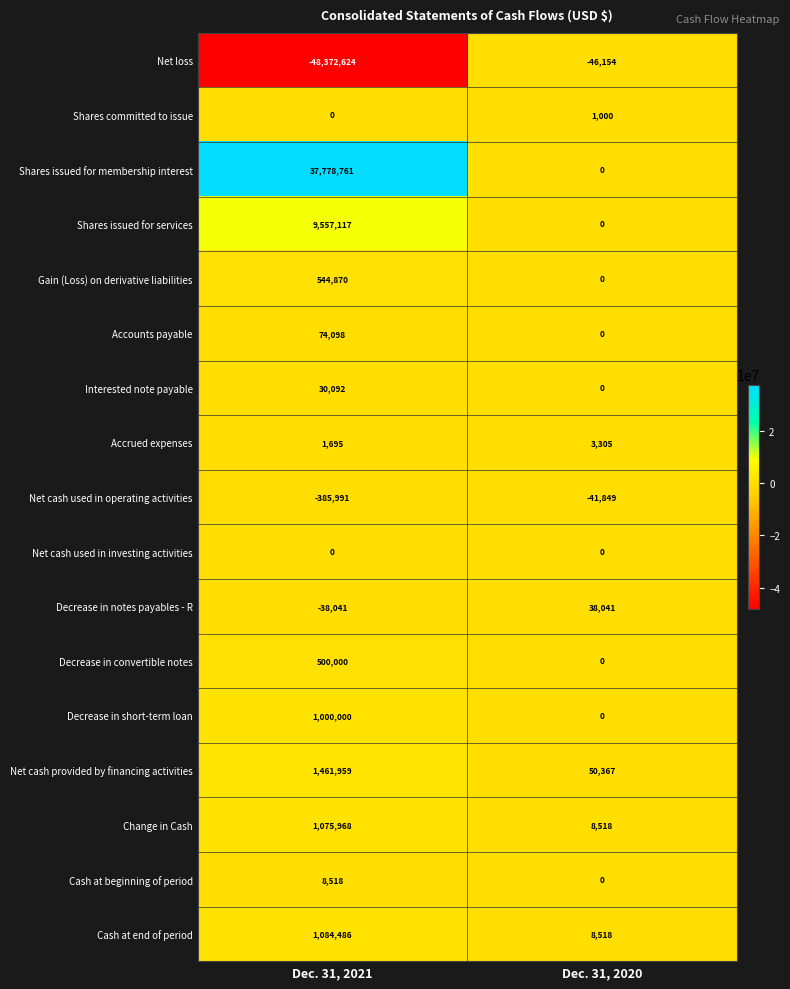

How many values in Decrease in notes payables - R are above zero?

1